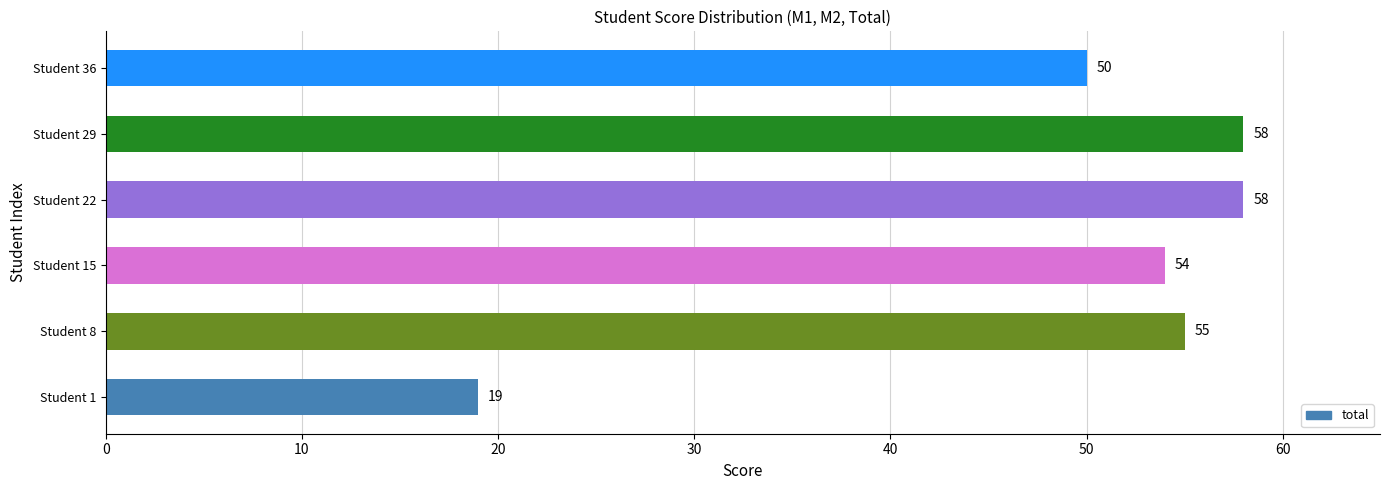

Reading bottom to top, what are all the values shown in this chart?

Student 1=19	Student 8=55	Student 15=54	Student 22=58	Student 29=58	Student 36=50